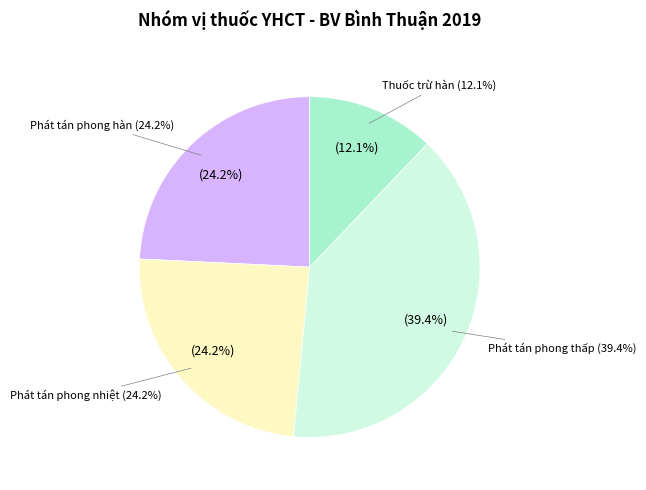

Is it true that Phát tán phong thấp is 39% of the pie?

True